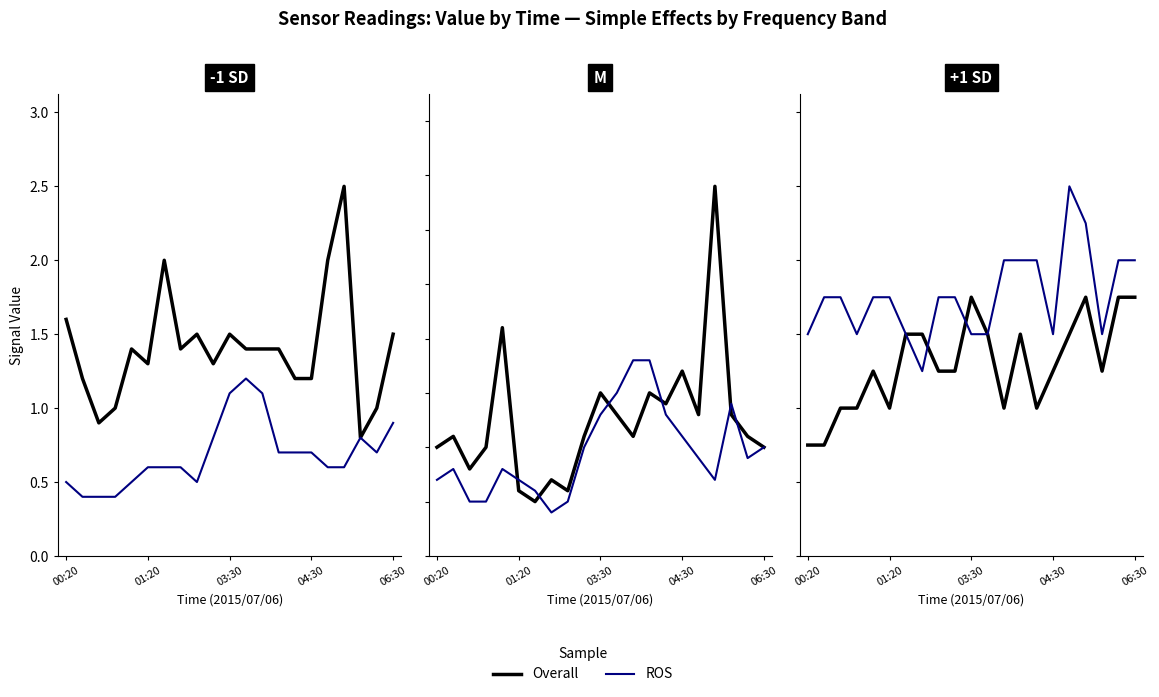

The value of ROS at 12 is 0.4. True or false?

False